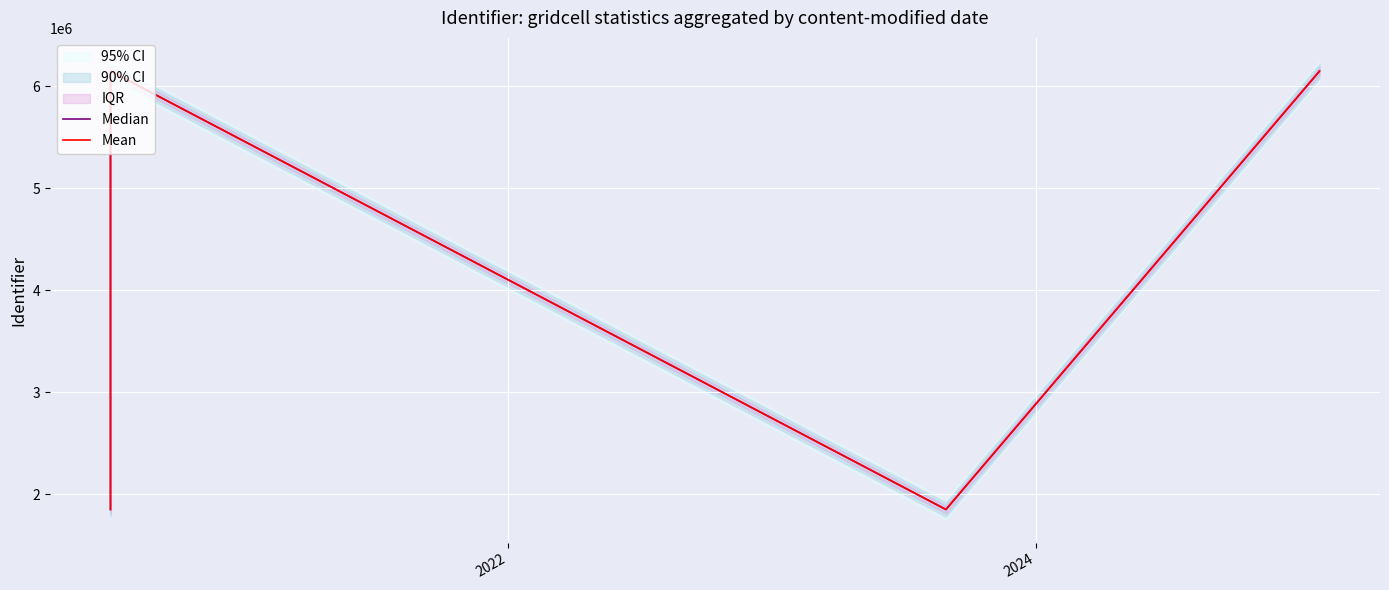

True or false: Median and Mean cross at least once.

False